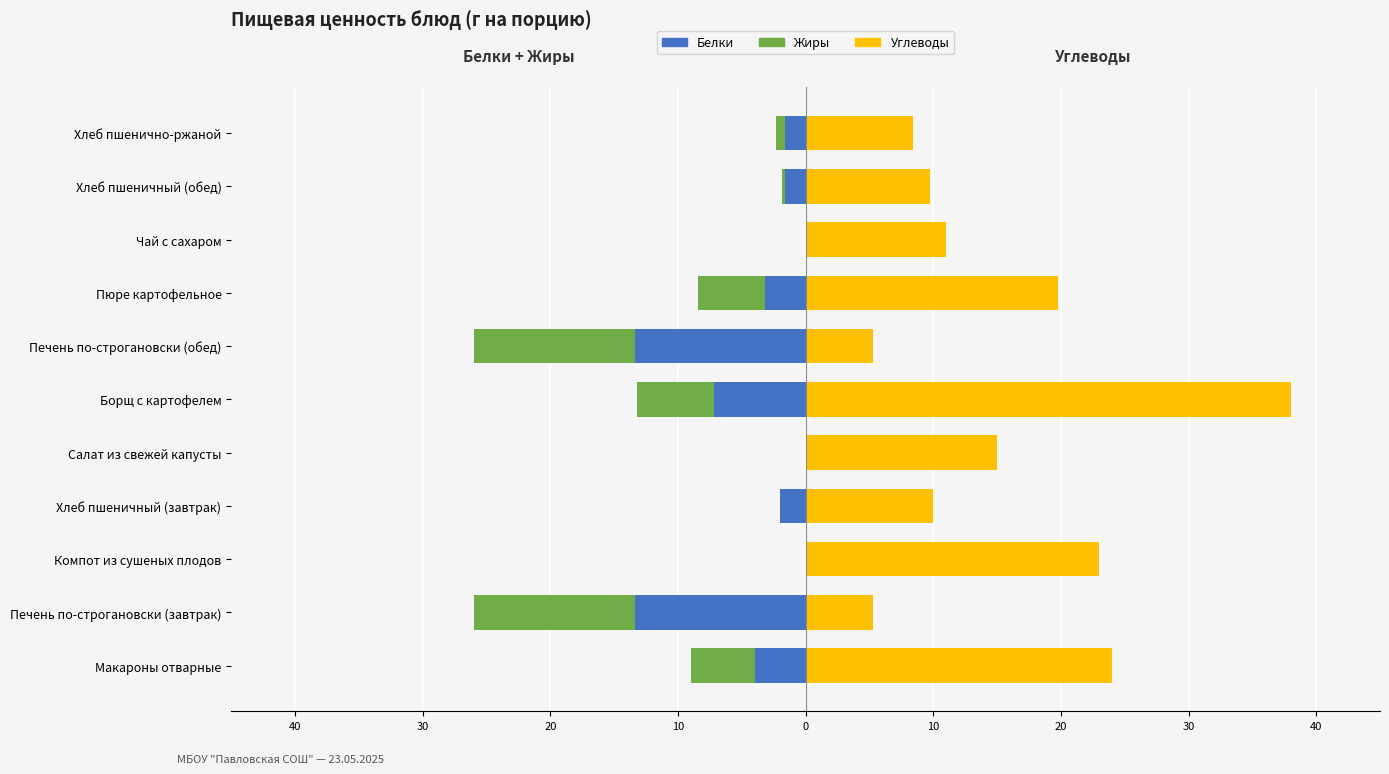

What is the minimum value shown in the chart?

-13.4